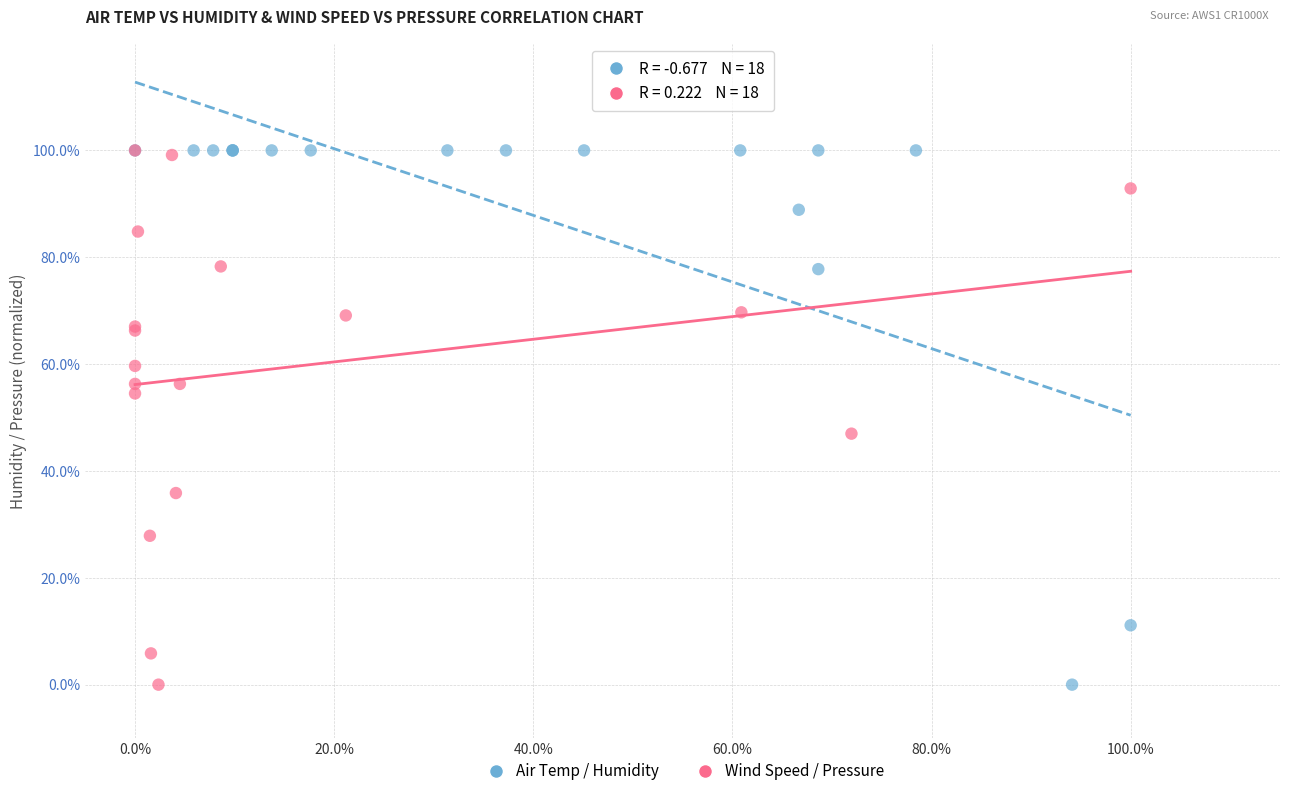

What are all the series names shown in the legend?

Air Temp / Humidity, Wind Speed / Pressure